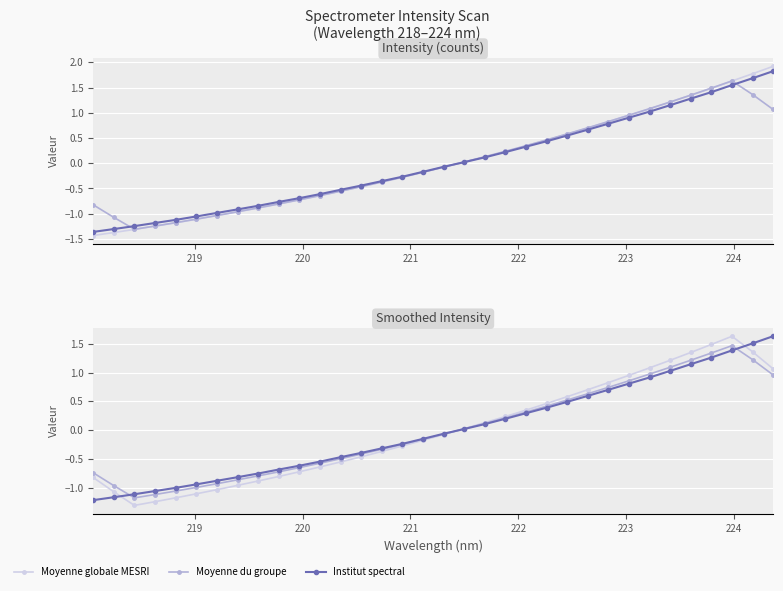

What is the difference between the second highest and second lowest values in the Moyenne globale MESRI series?

2.7